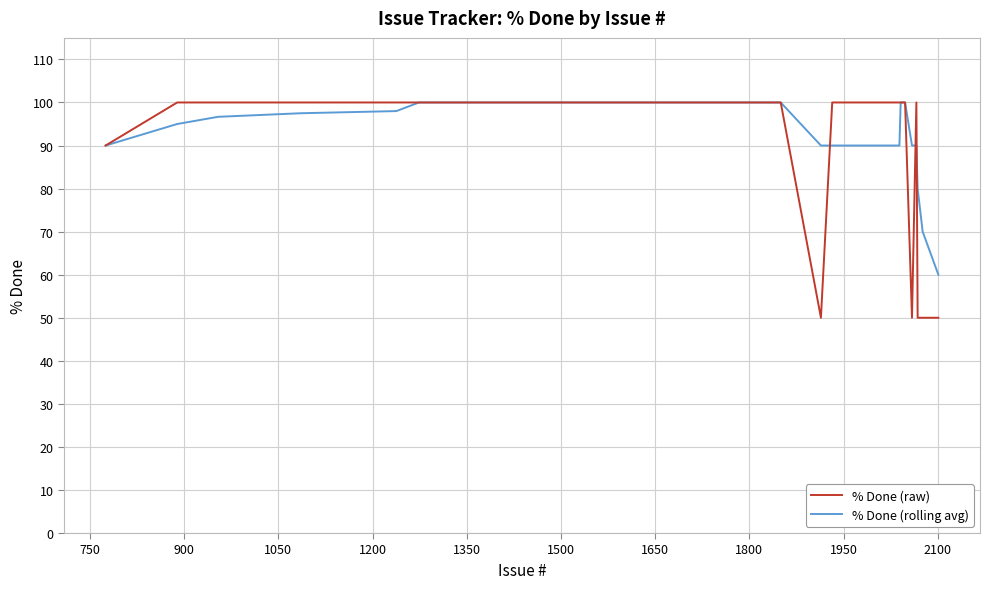

Which series has the largest range (max minus min)?

% Done (raw)